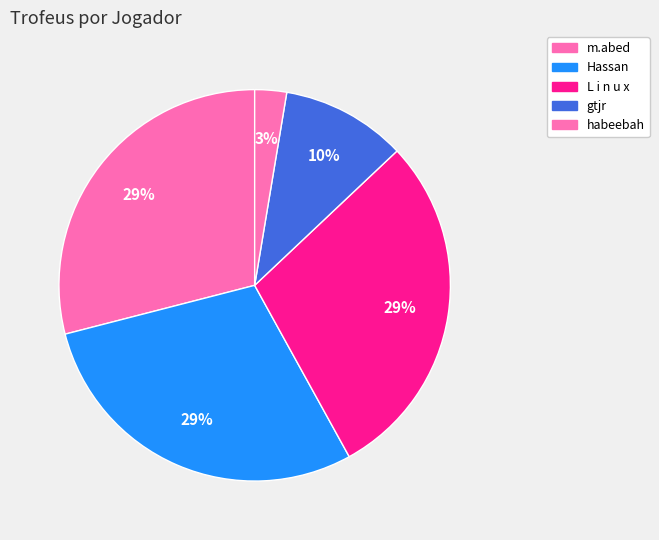

How many slices are in this pie chart?

5